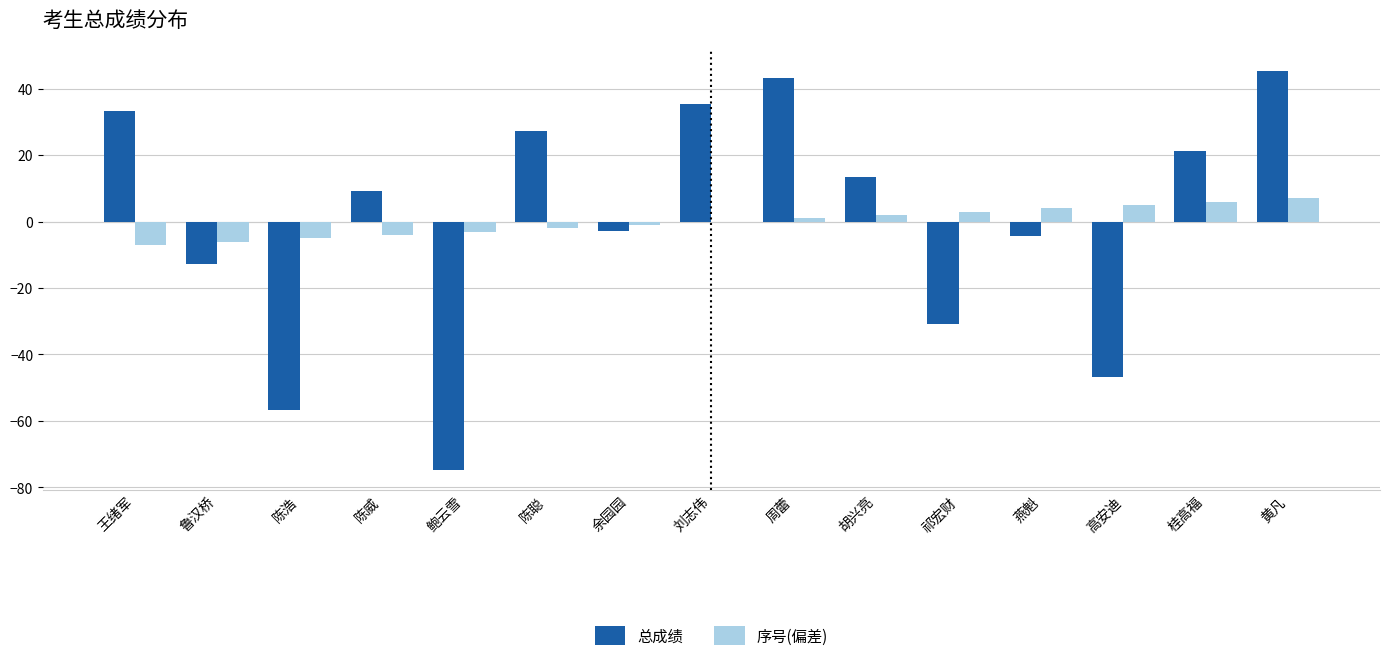

What is the total value across all series at 王绪军?

26.3